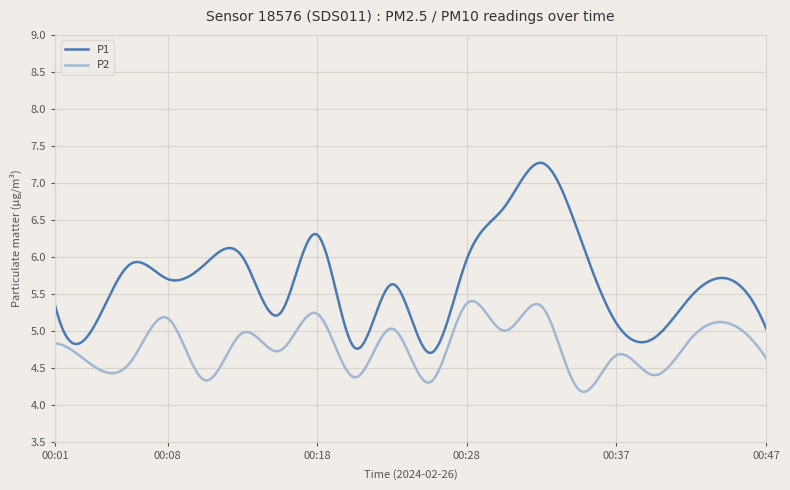

Rank the series by their average value, from lowest to highest.

P2, P1